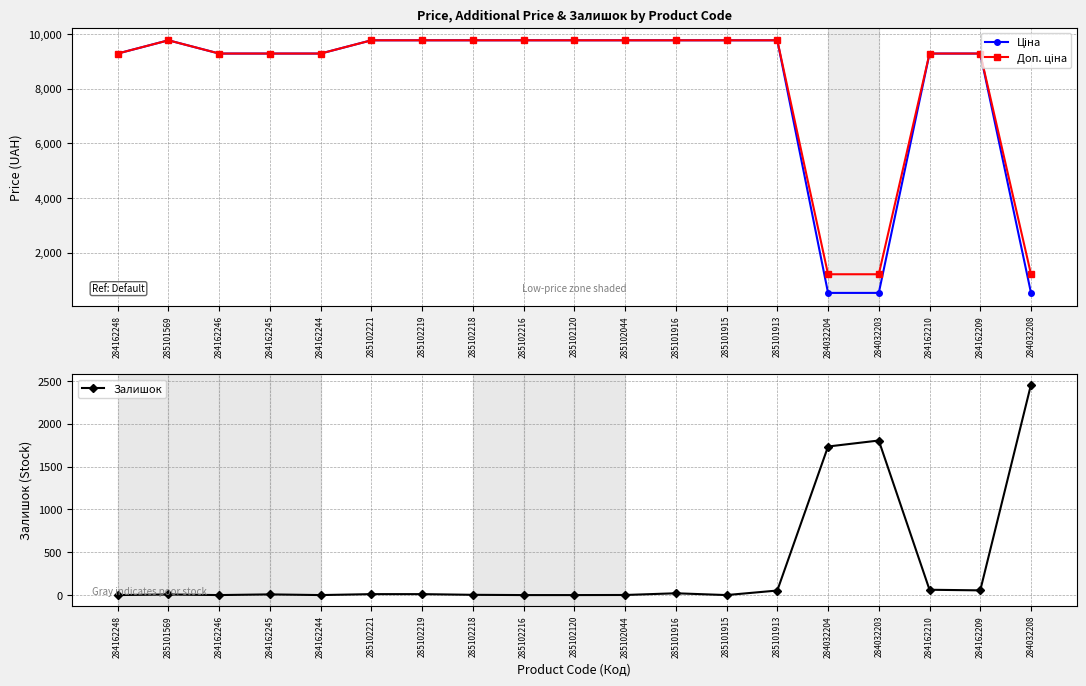

Where do Ціна and Залишок first cross each other?

285101913 and 284032204